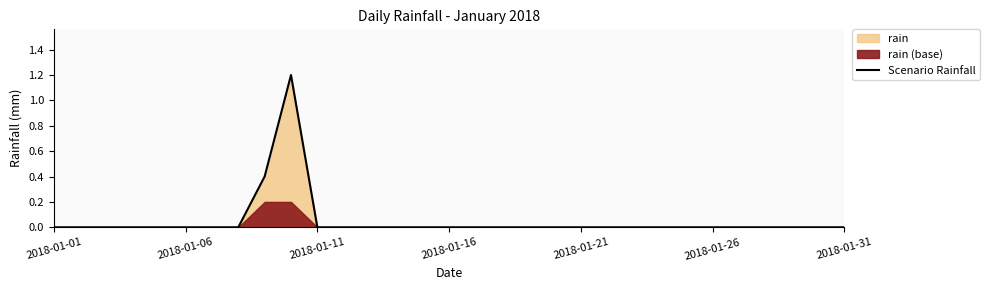

True or false: Scenario Rainfall has a value of 0.0 at 2018-01-21.

True